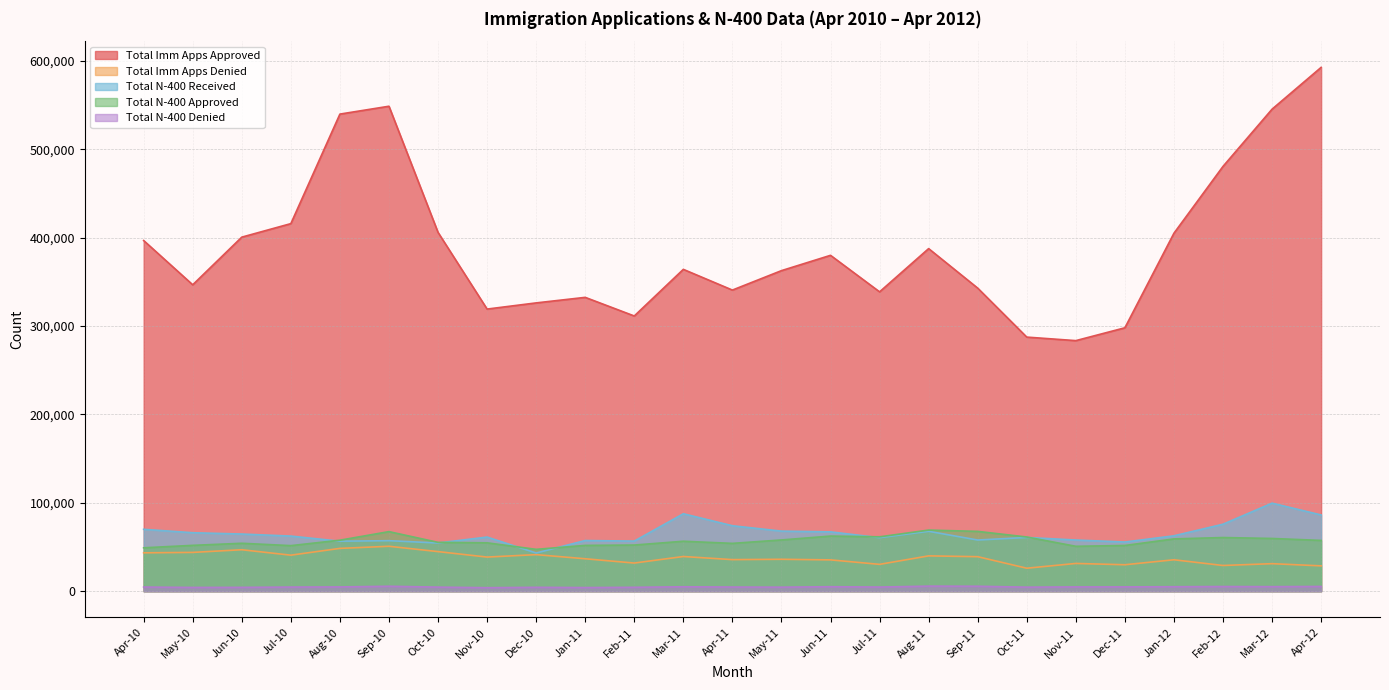

What is the approximate value of Total N-400 Approved at Oct-10, to the nearest 50?

55250